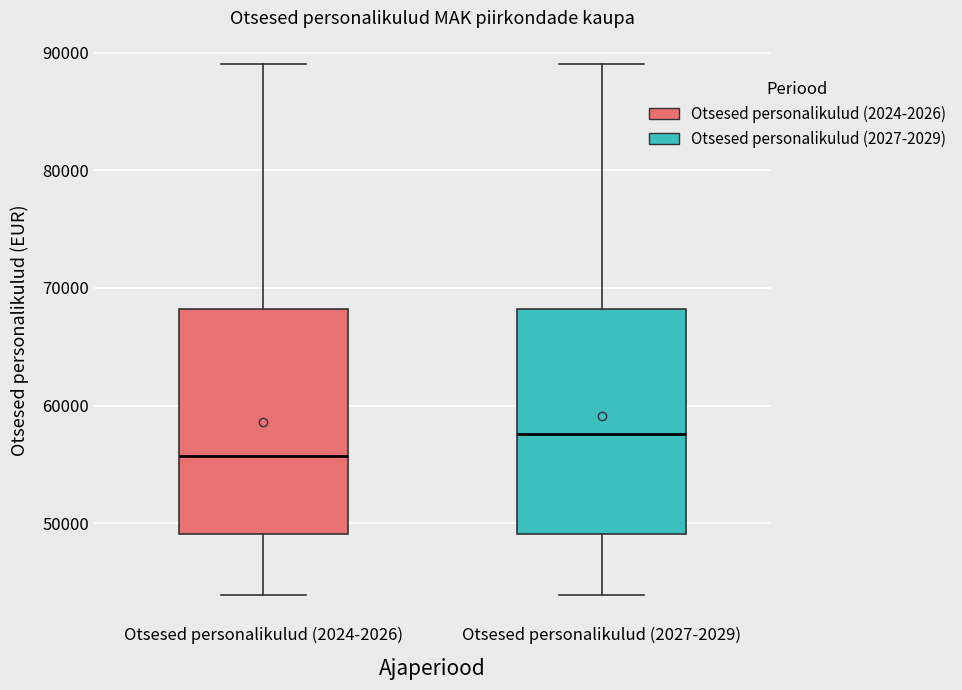

Reading left to right, read every box against the y-axis: the position of its median line, the range the box covers, and the ends of its whiskers. The values are not printed on the chart, so give them approximately, as read against the axis.

Otsesed personalikulud (2024-2026): median 56000, box 49000 to 68000, whiskers 44000 to 89000
Otsesed personalikulud (2027-2029): median 58000, box 49000 to 68000, whiskers 44000 to 89000